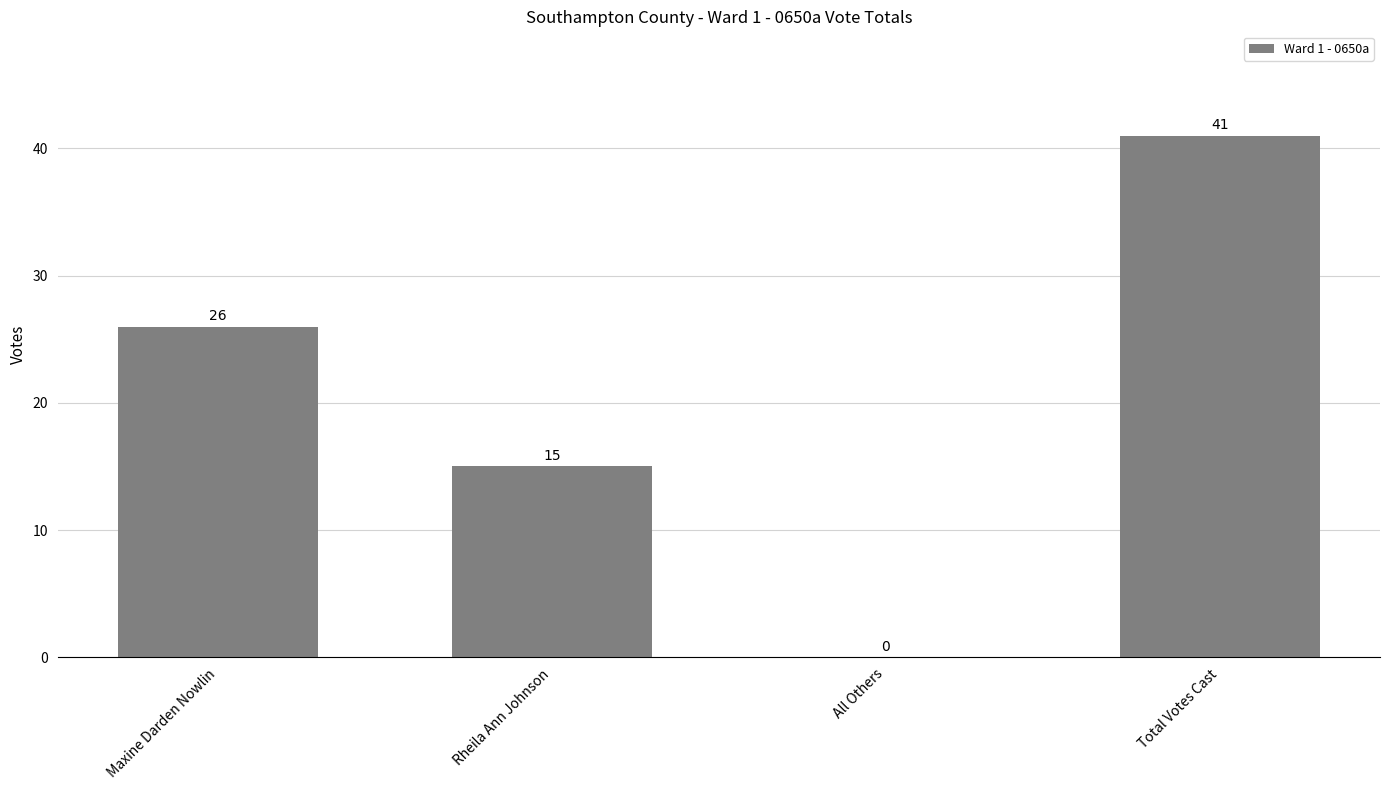

Between Rheila Ann Johnson and Maxine Darden Nowlin, which is larger?

Maxine Darden Nowlin